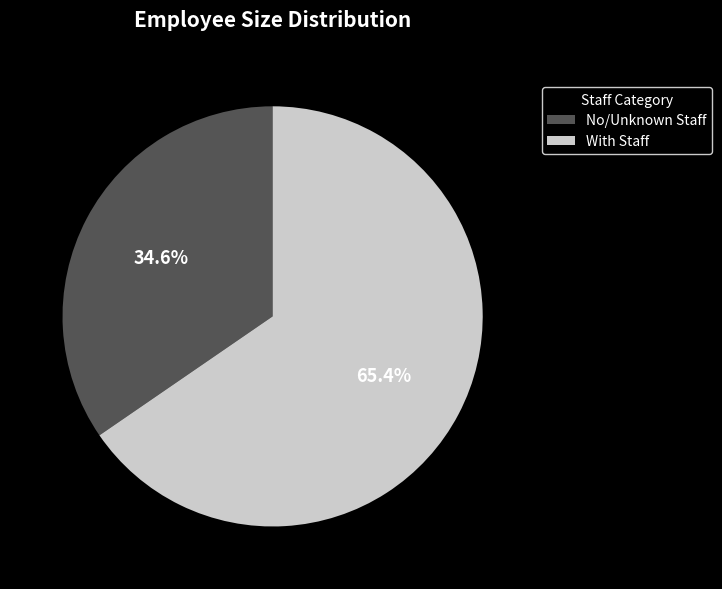

Approximately how many times larger is the value at No/Unknown Staff compared to With Staff?

0.5